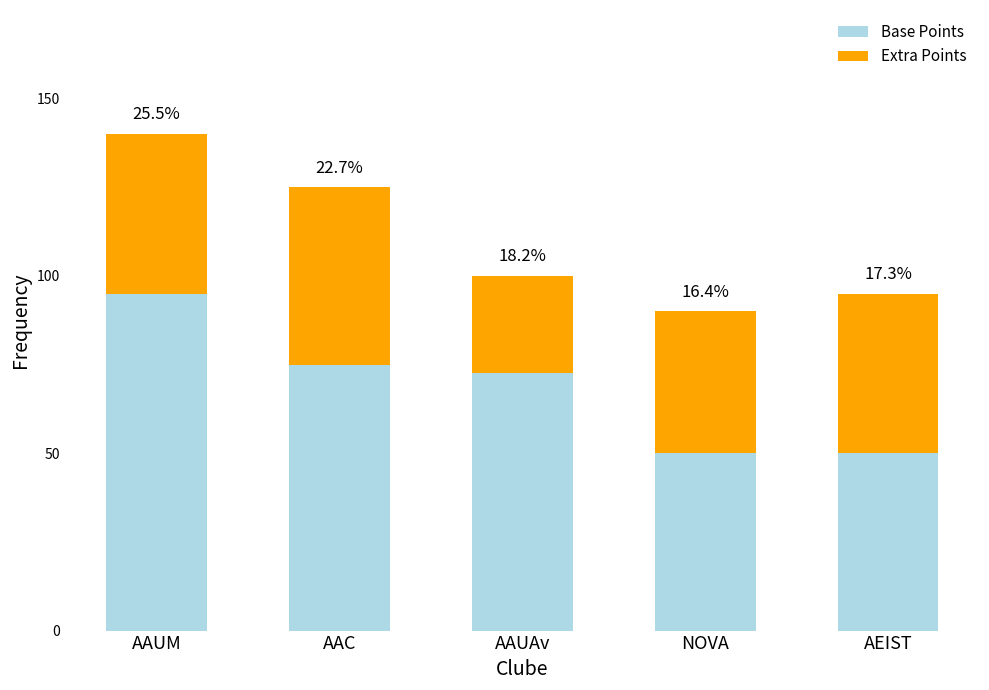

What is the difference between the maximum and minimum values in the Extra Points series?

22.5